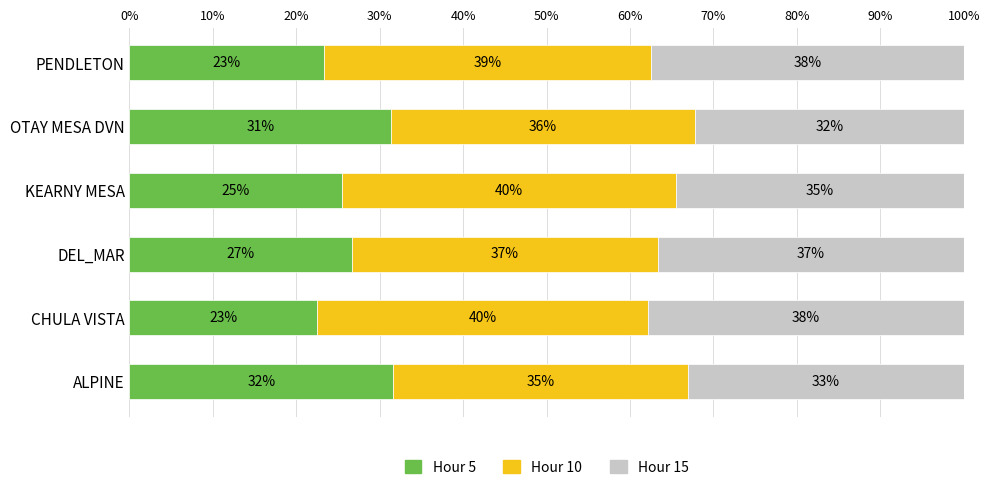

What are all the series names shown in the legend?

Hour 5, Hour 10, Hour 15